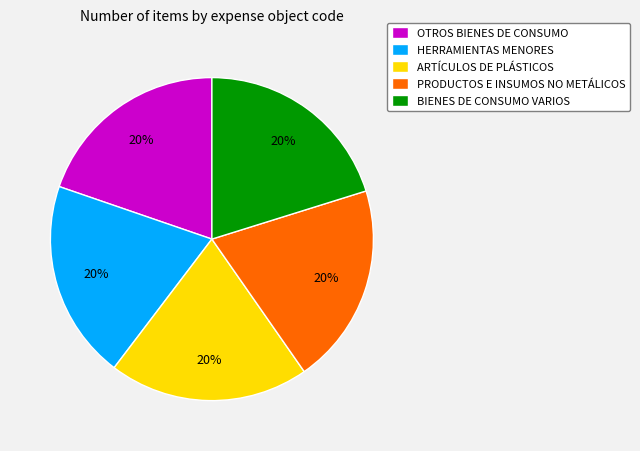

Is the sum of HERRAMIENTAS MENORES and ARTÍCULOS DE PLÁSTICOS greater than half?

No